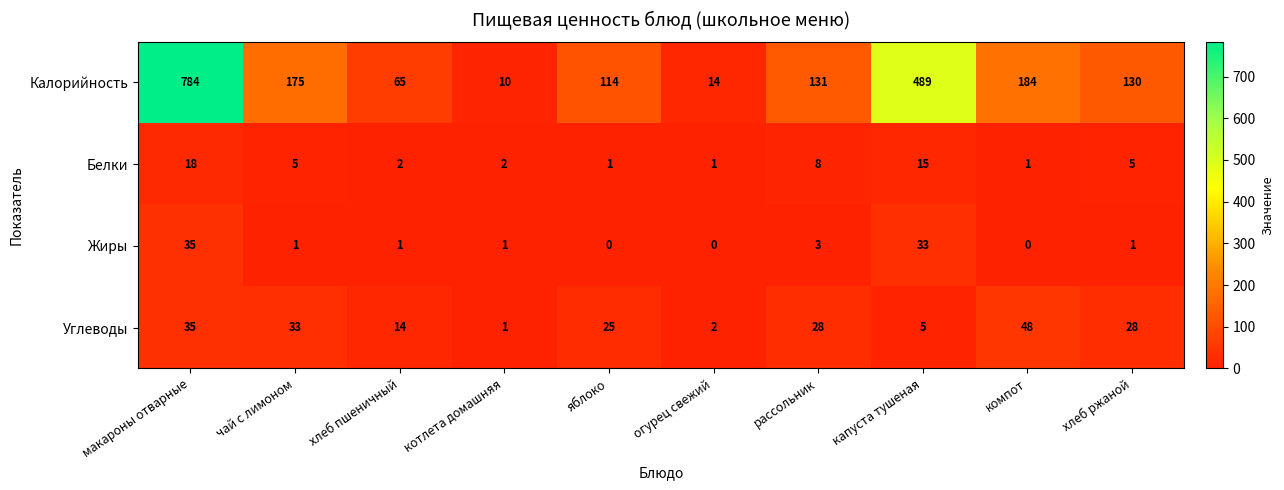

At which label does Калорийность reach its minimum?

котлета домашняя